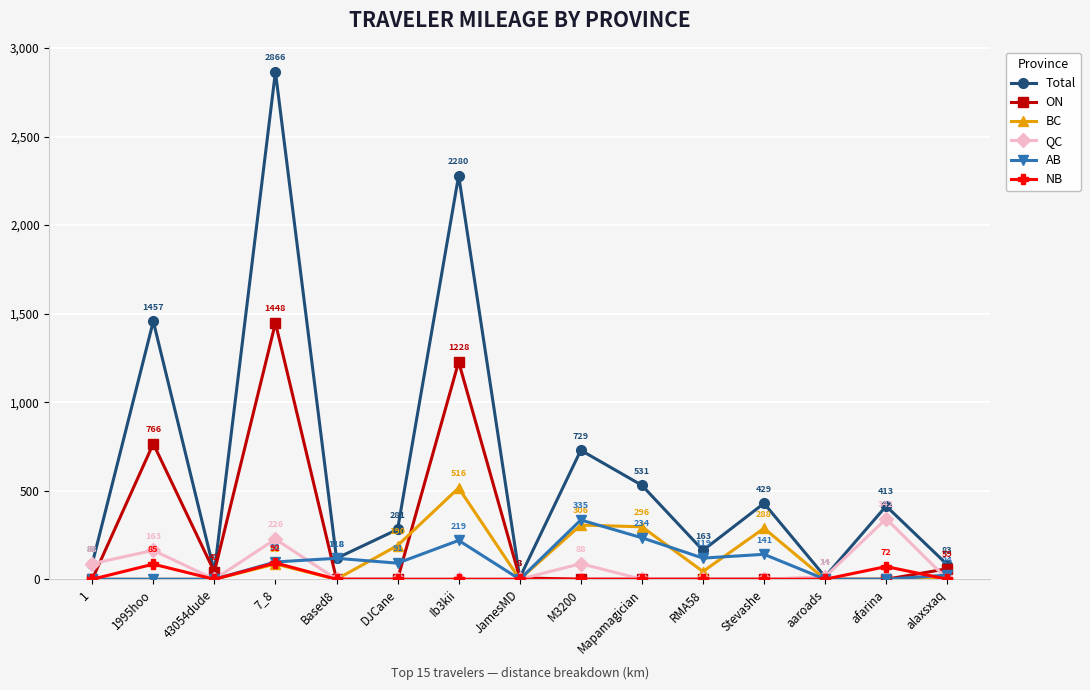

In ON, how many points are higher than both neighbors (excluding endpoints)?

3